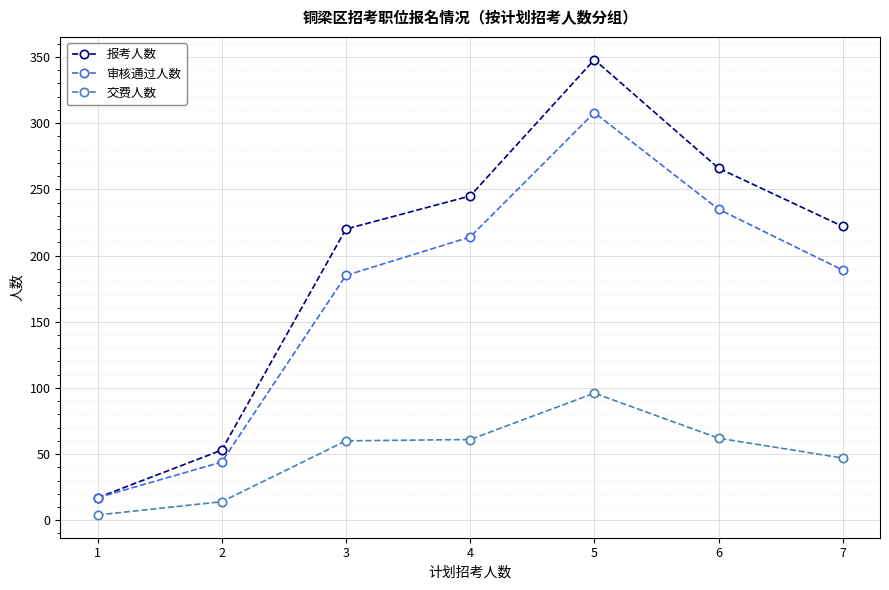

What is the difference between the 报考人数 values at 2 and 7?

169